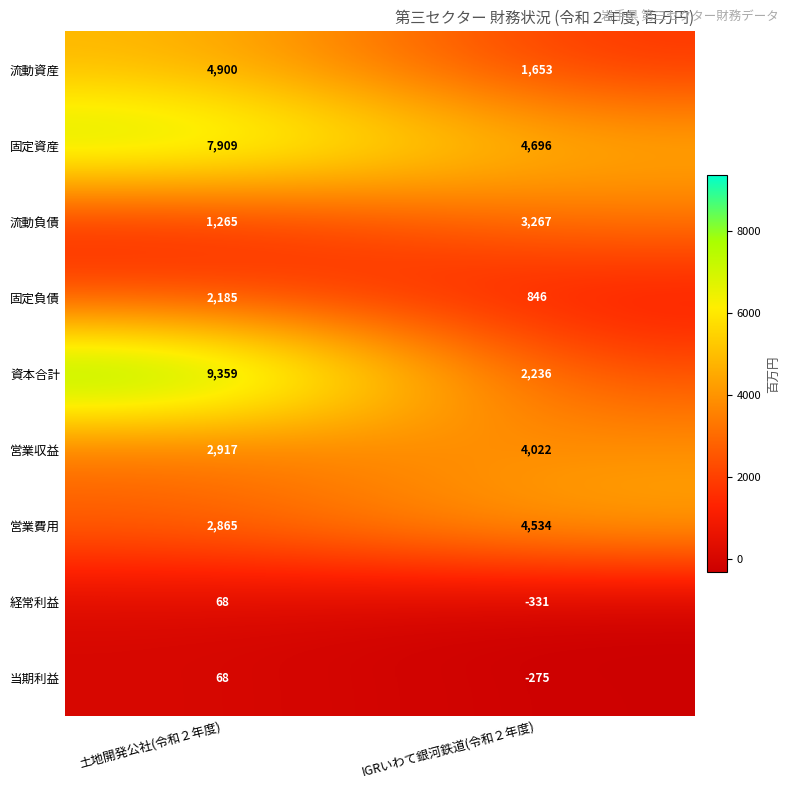

What is the spread (max minus min) of values at 土地開発公社(令和２年度)?

9291